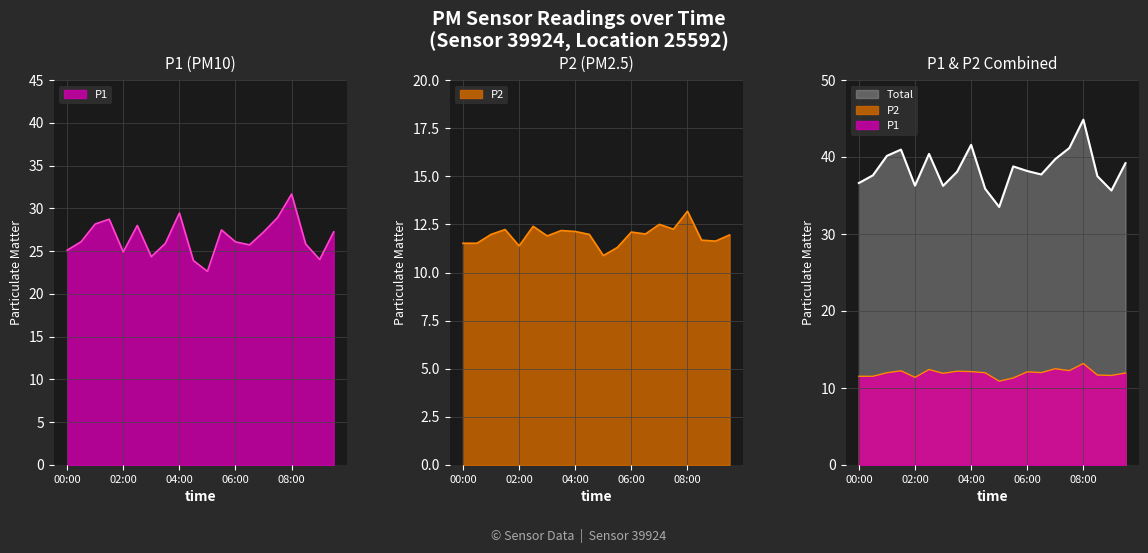

At which label is P2 closest to 12?

06:30